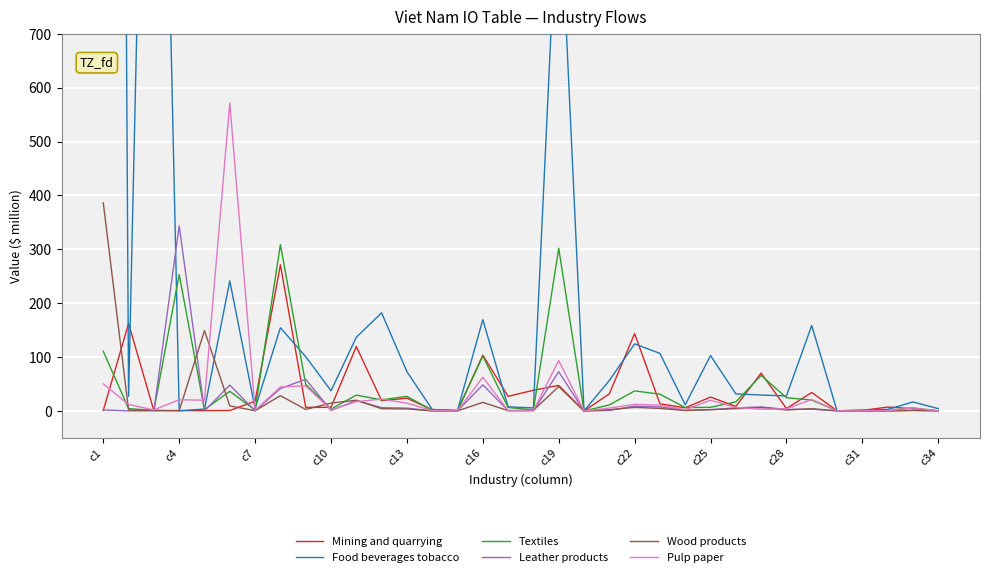

True or false: Textiles has a value of 5.5 at 32.

True